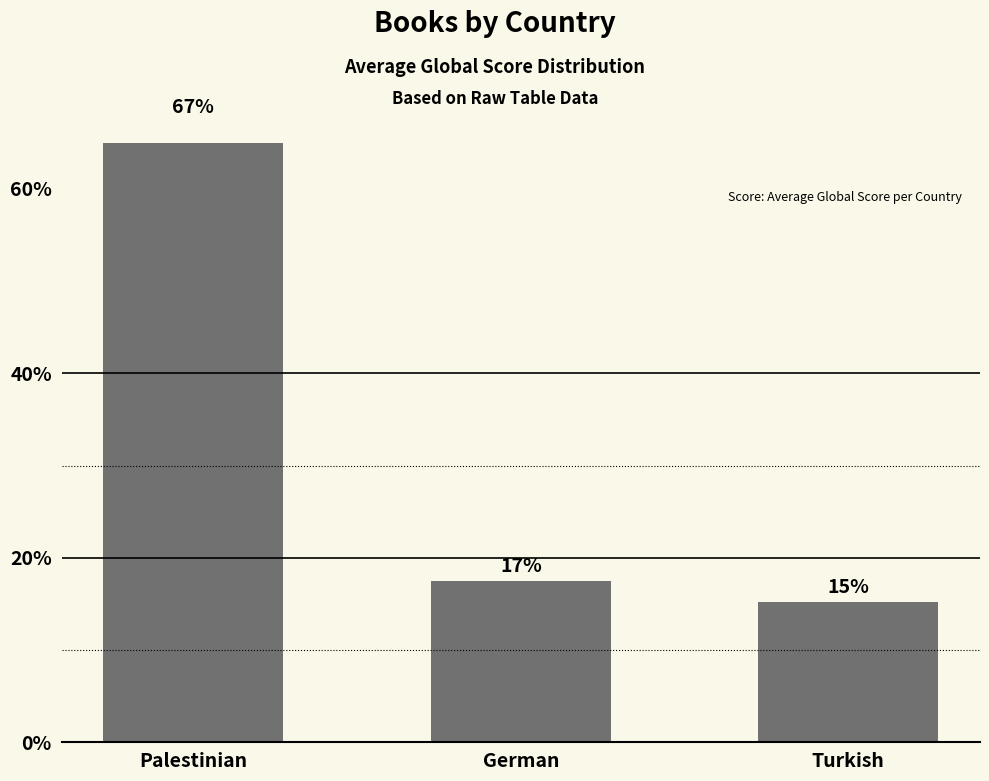

What is the sum of all values?

100.0